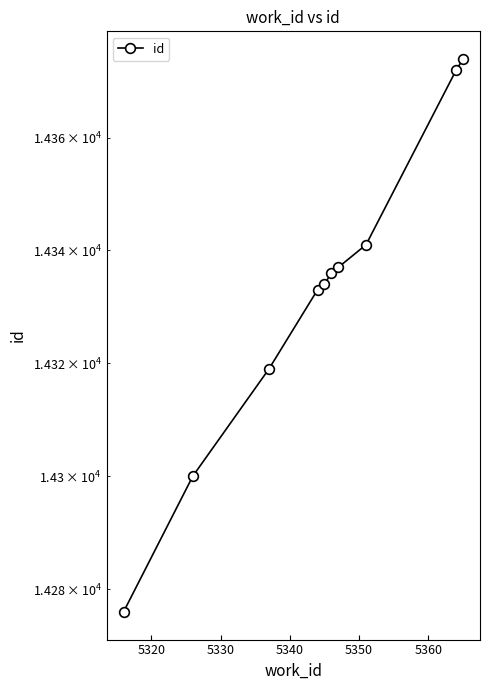

Does the chart have visible grid lines?

No